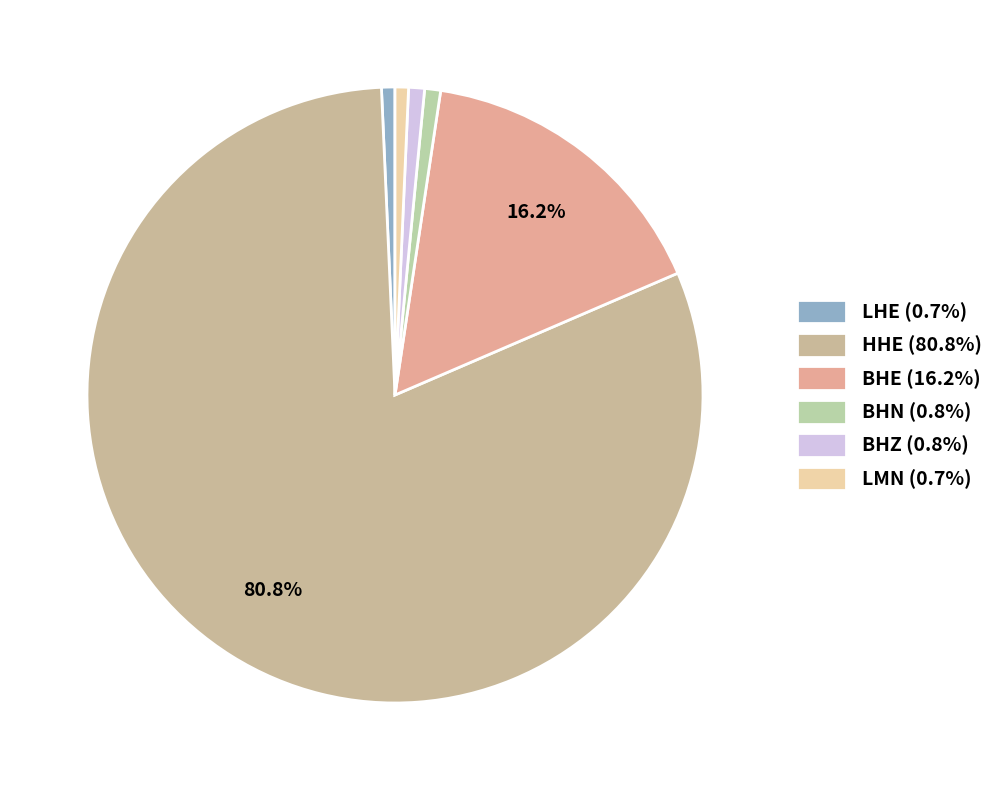

What percentage is NOT represented by BHN?

99.2%